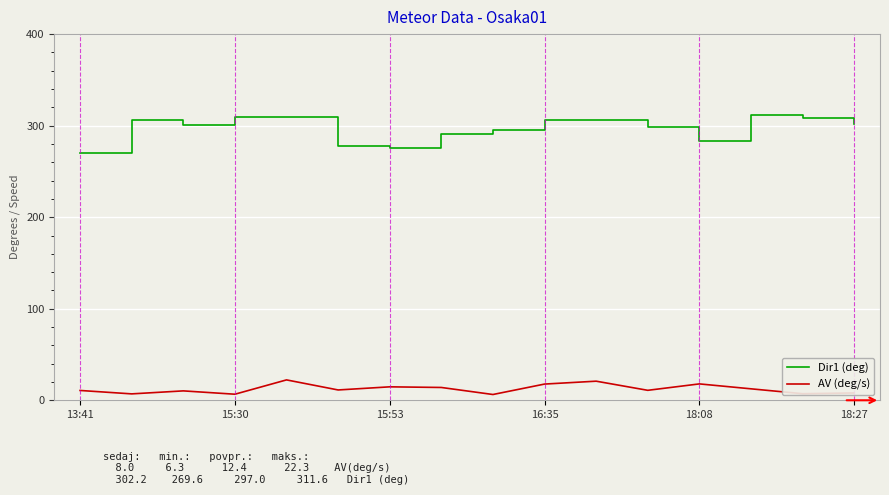

How many lines are shown in the chart?

2